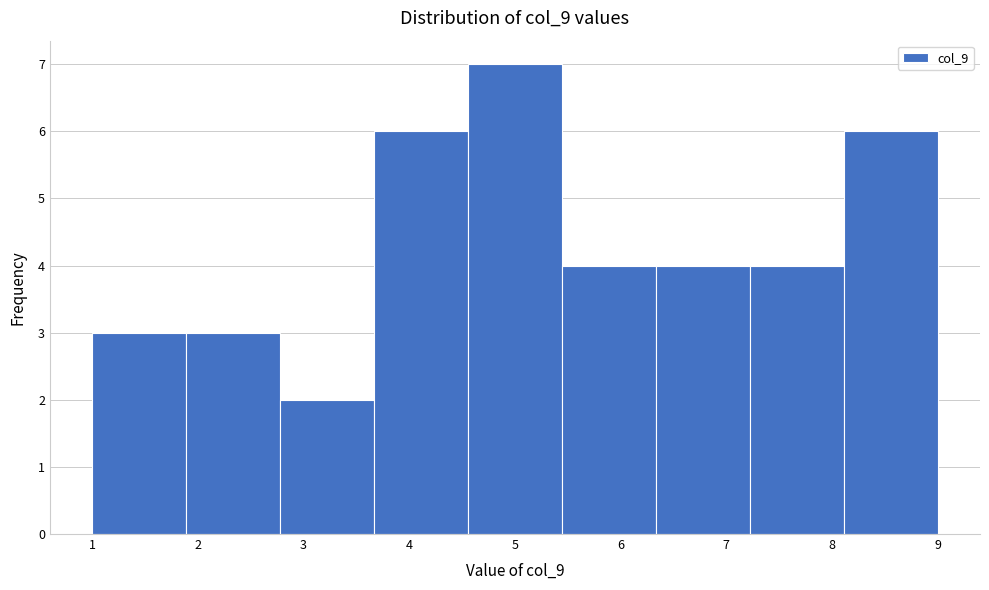

Reading left to right, transcribe this chart: for each bar, give the range it covers on the x-axis and its height. Neither the bar edges nor the heights are printed on the chart, so give them approximately, as read against the axes.

1.0 to 1.9: 3
1.9 to 2.8: 3
2.8 to 3.7: 2
3.7 to 4.6: 6
4.6 to 5.4: 7
5.4 to 6.3: 4
6.3 to 7.2: 4
7.2 to 8.1: 4
8.1 to 9.0: 6